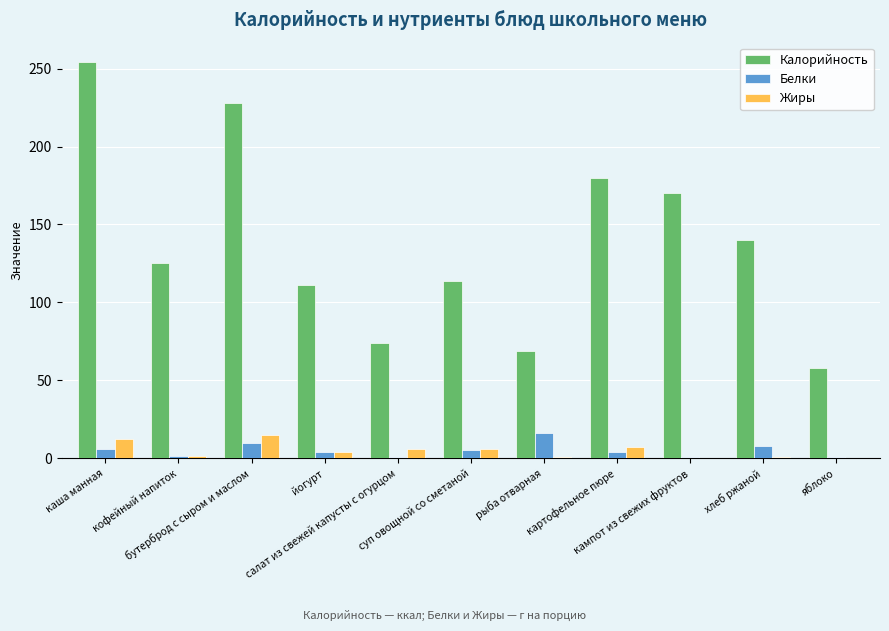

Which series has the largest range (max minus min)?

Калорийность